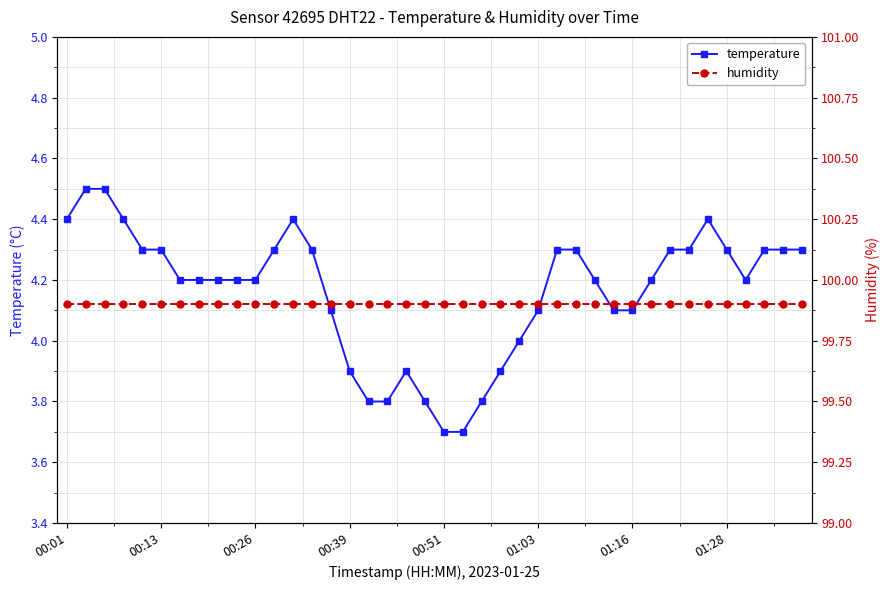

What is the maximum value for temperature?

4.5